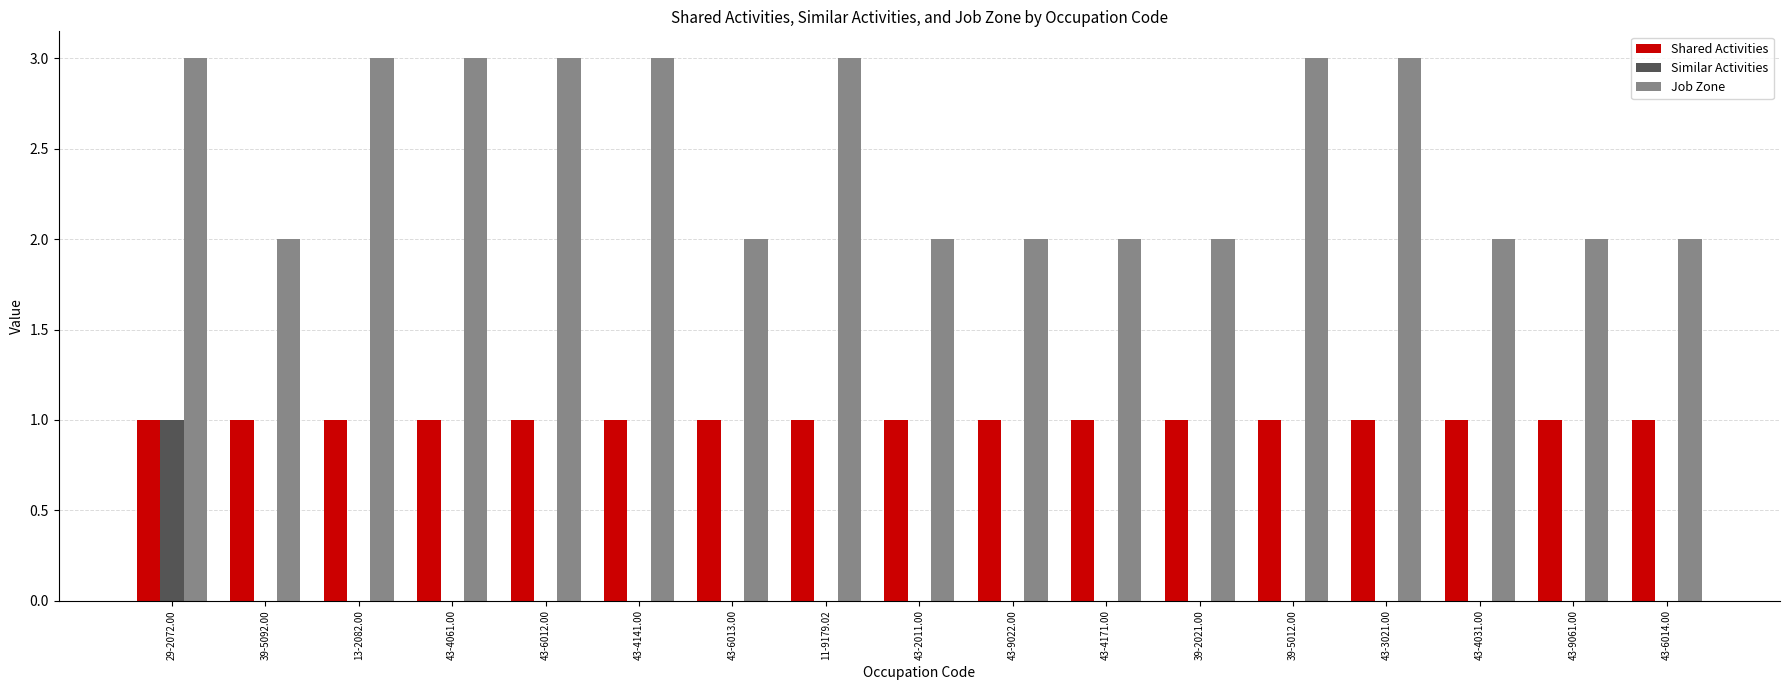

Which series has the largest total across all categories?

Job Zone